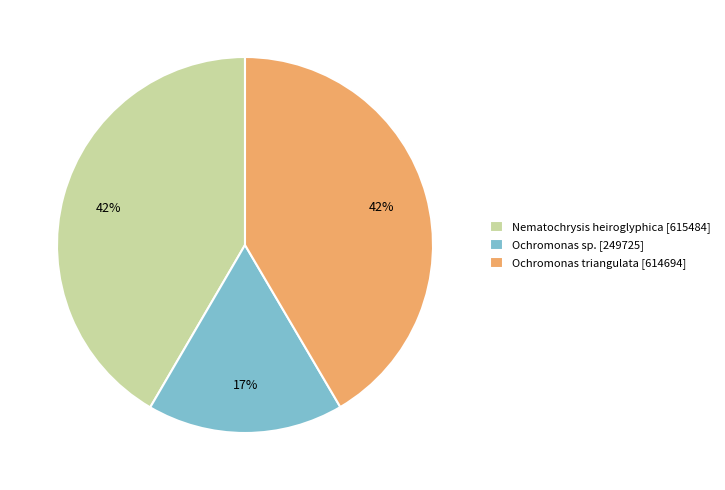

The Nematochrysis heiroglyphica slice represents 28% of the pie. True or false?

False